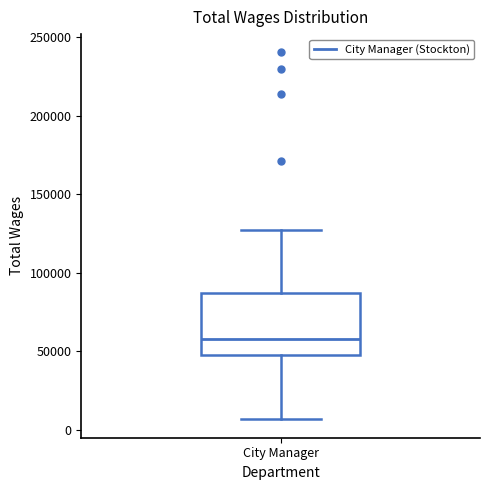

Read this box plot against the y-axis: the position of the median line, the range covered by the box, and the ends of both whiskers. The values are not printed on the chart, so give them approximately, as read against the axis.

median 55000, box 50000 to 85000, whiskers 5000 to 125000